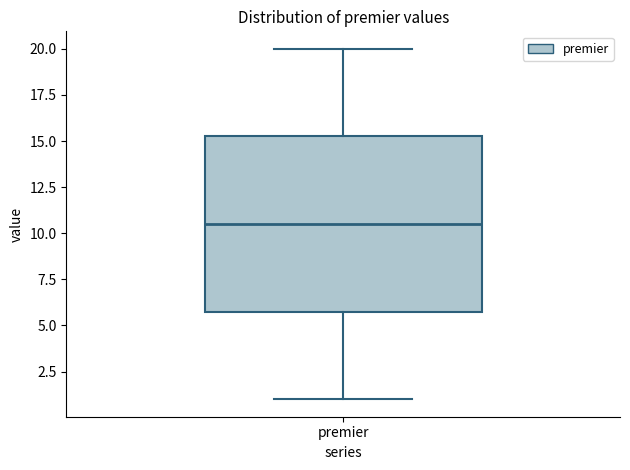

Read this box plot against the y-axis: the position of the median line, the range covered by the box, and the ends of both whiskers. The values are not printed on the chart, so give them approximately, as read against the axis.

median 10.5, box 6.0 to 15.5, whiskers 1.0 to 20.0